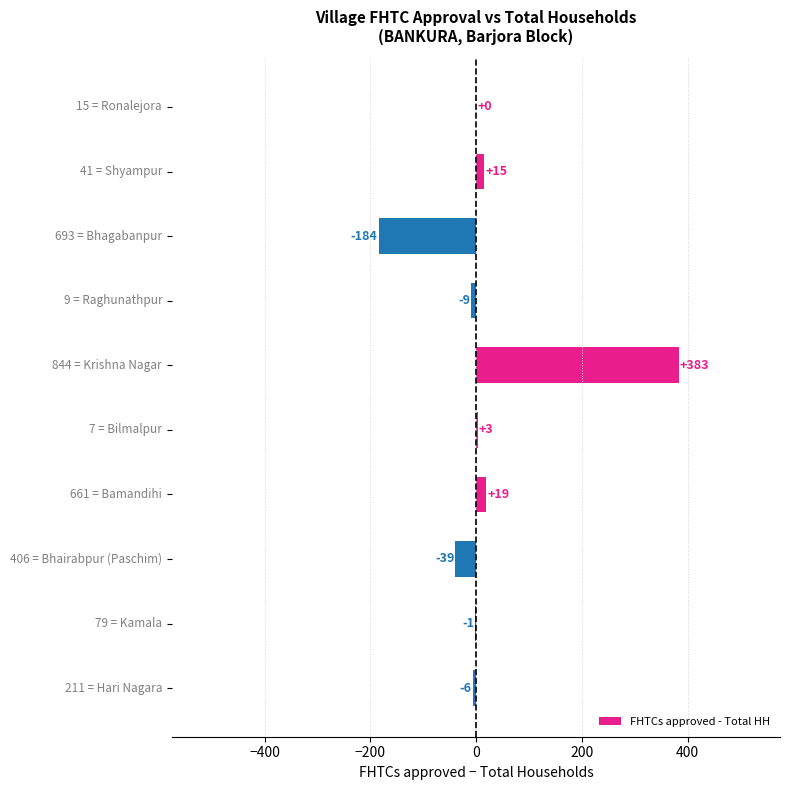

What is the greatest value displayed?

383